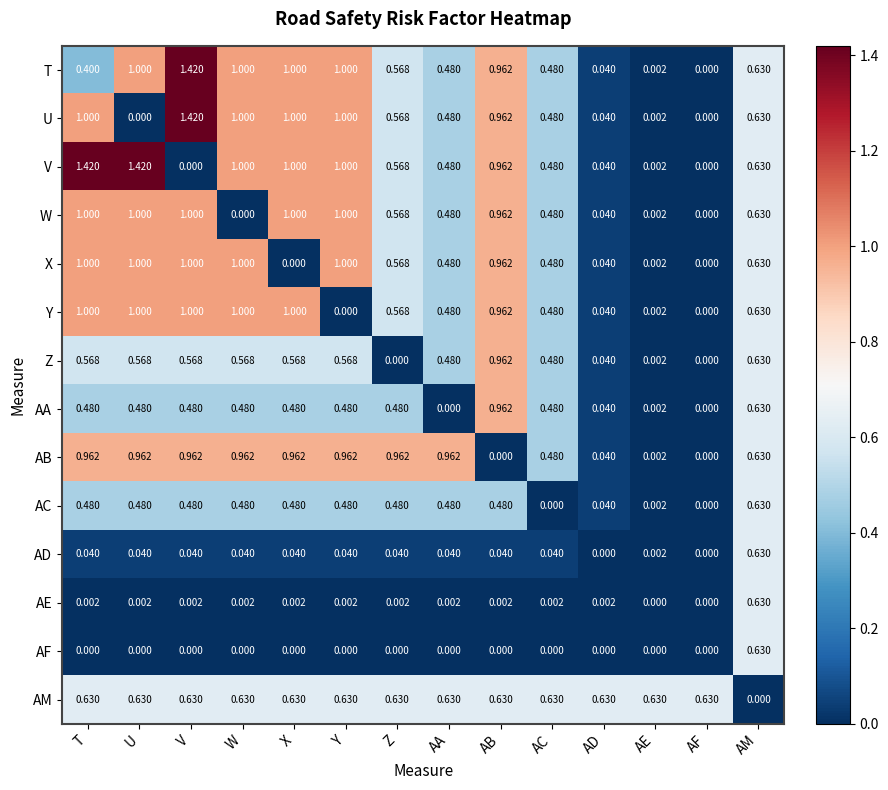

At which category is the sum across all series the highest?

V